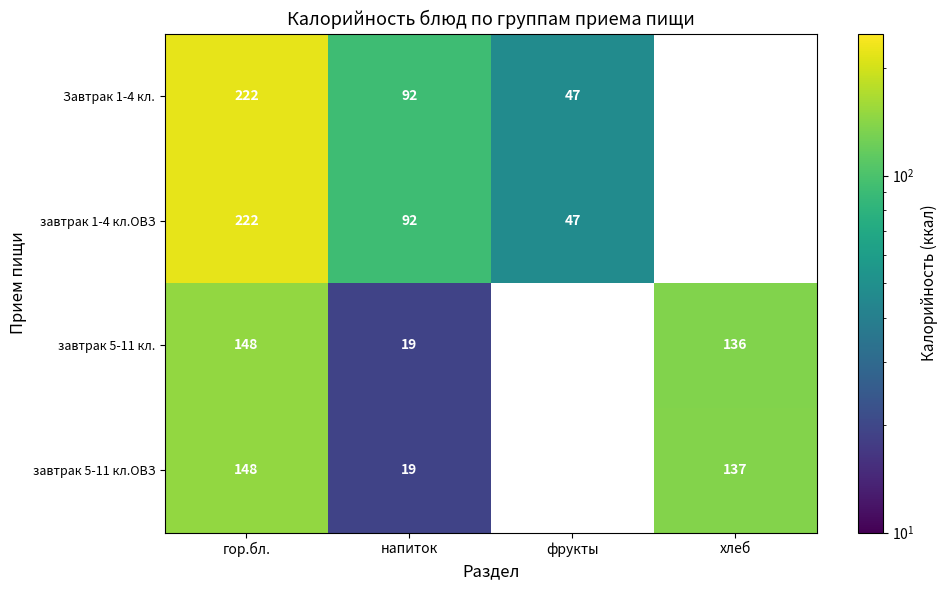

What is the sum of the завтрак 5-11 кл.ОВЗ values at гор.бл. and хлеб?

285